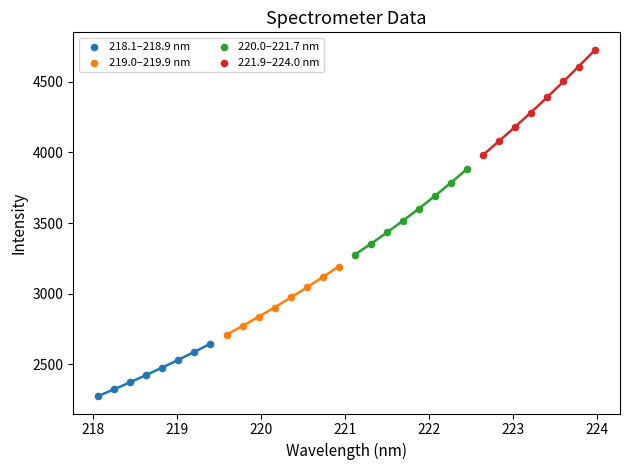

Which series contains the lowest Y value?

218.1–218.9 nm